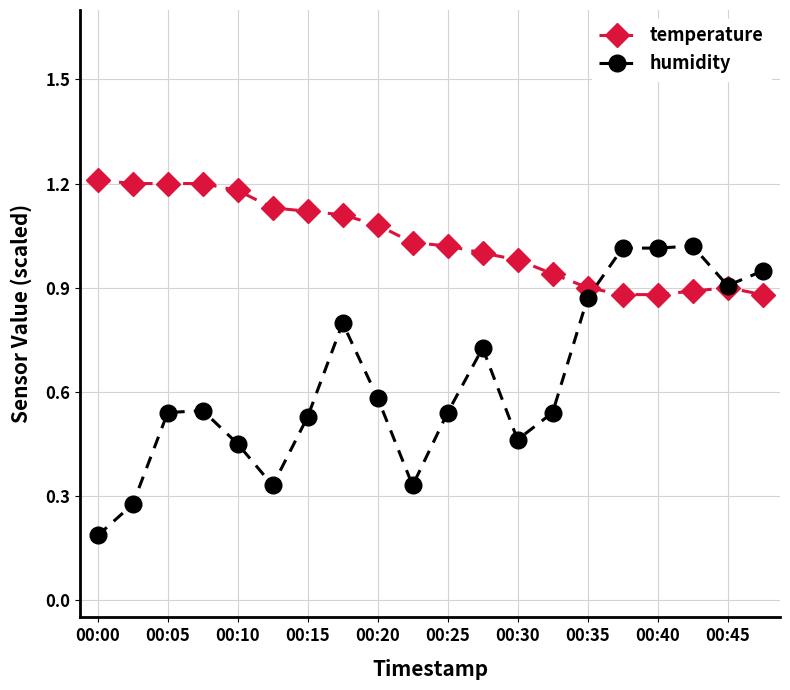

How many categories are shown in the chart?

20